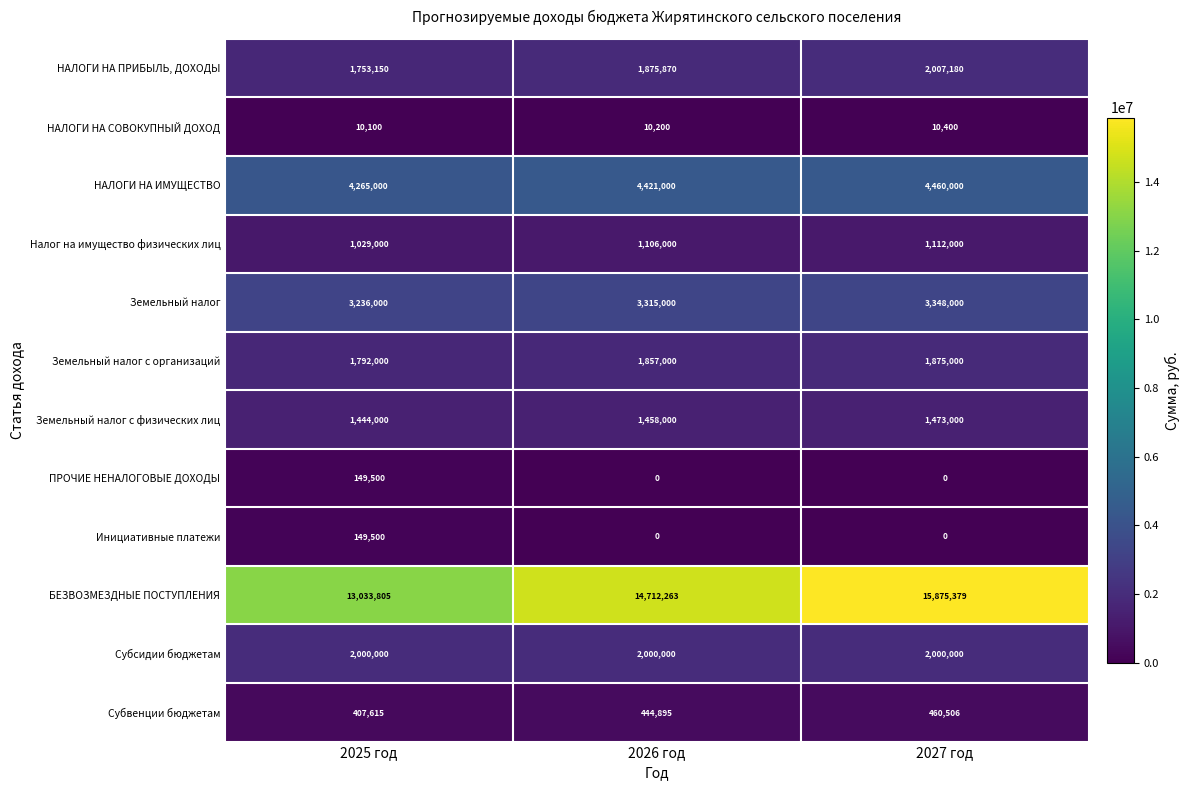

What is the difference between the maximum and minimum values in the БЕЗВОЗМЕЗДНЫЕ ПОСТУПЛЕНИЯ series?

2841574